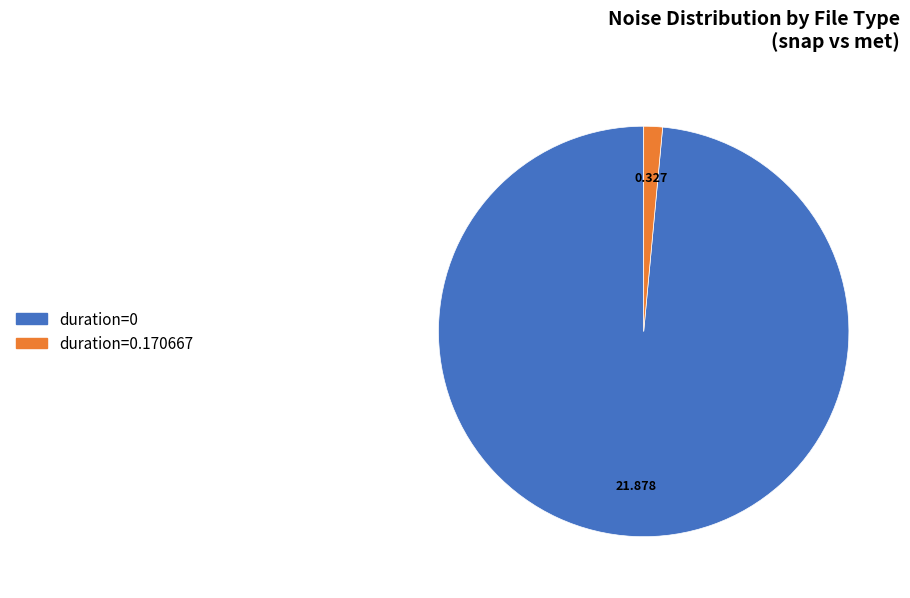

Does any single category account for the majority?

Yes